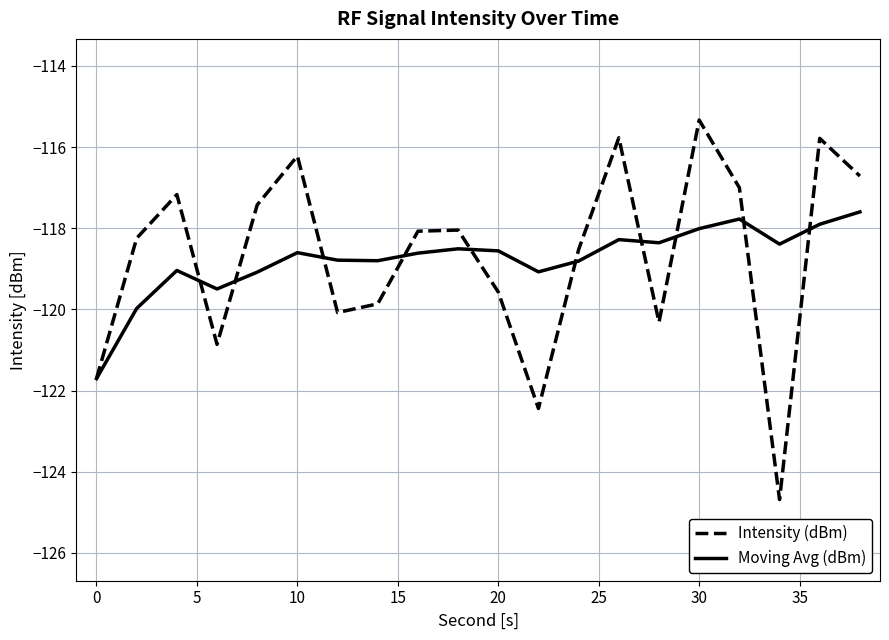

What are all the series names shown in the legend?

Intensity (dBm), Moving Avg (dBm)